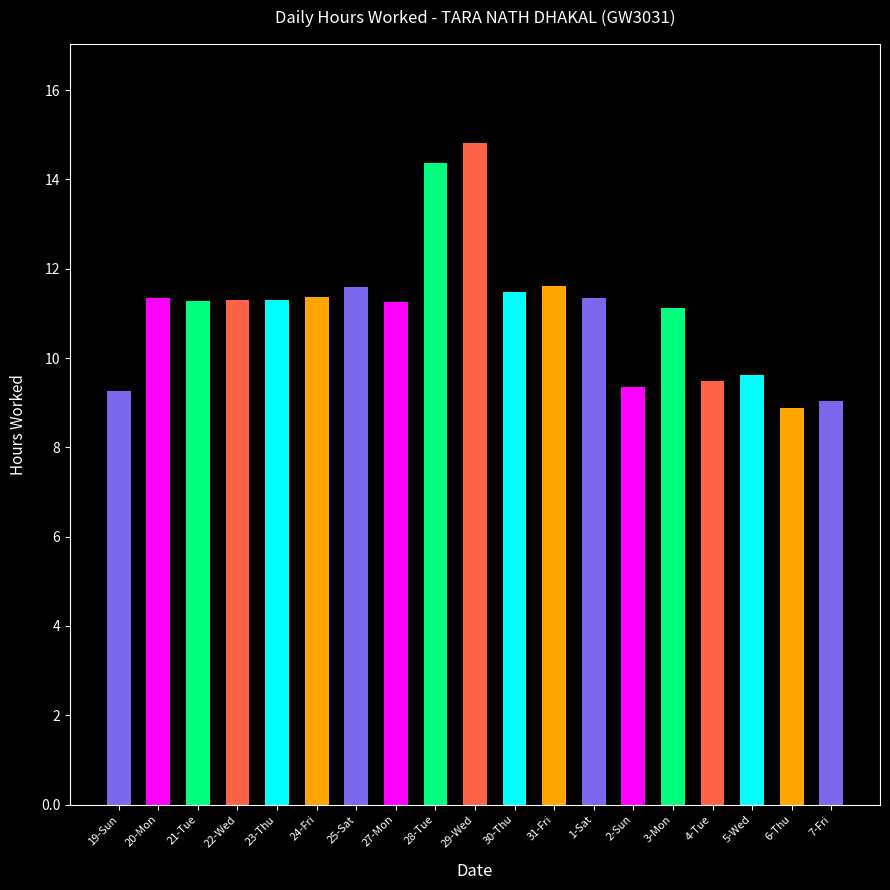

What is the difference between the maximum and second lowest values?

5.8